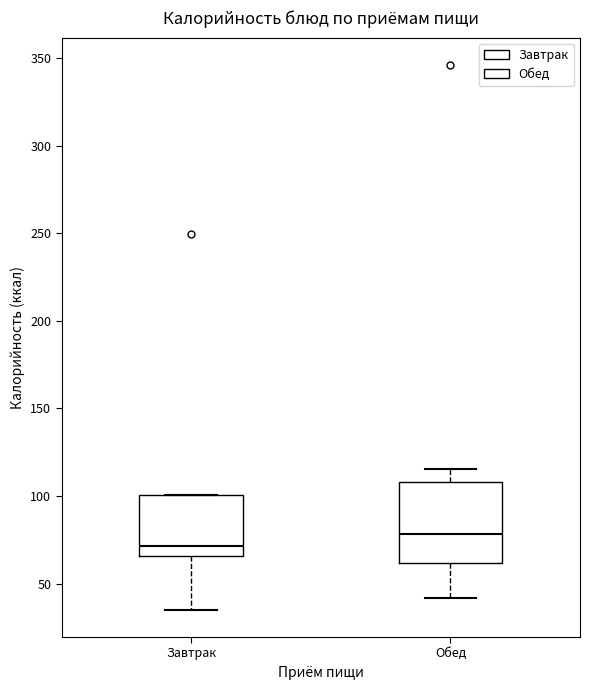

Which box has the lowest median line?

Завтрак